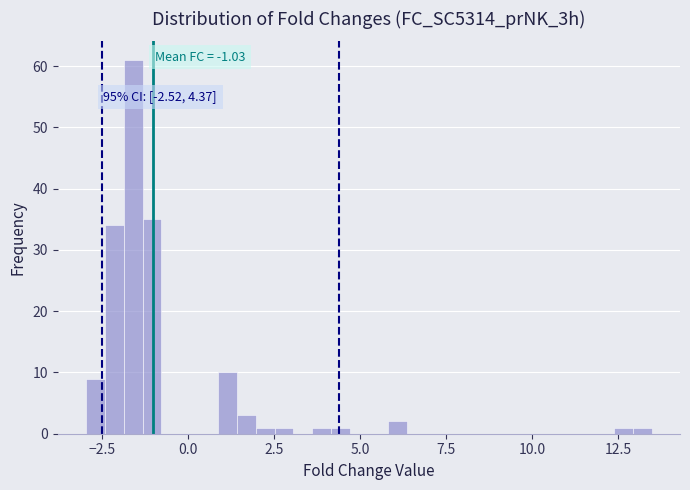

Read against the x-axis, roughly where is the centre of the tallest bar?

-1.5